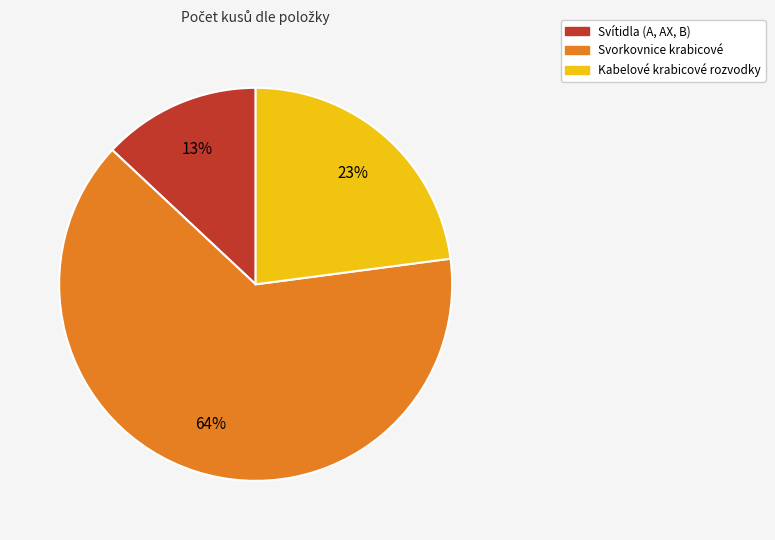

Is there a majority slice in this chart?

Yes